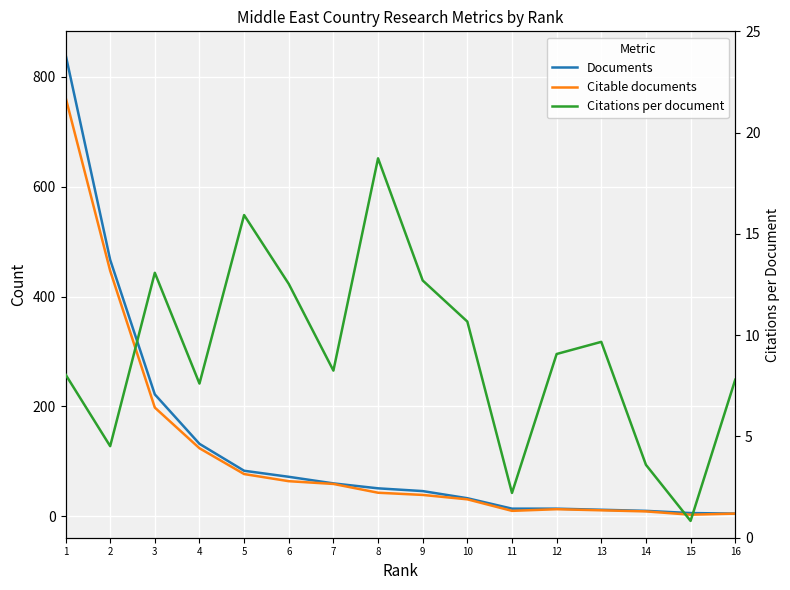

How many interior local peaks does the Citations per document series have?

4